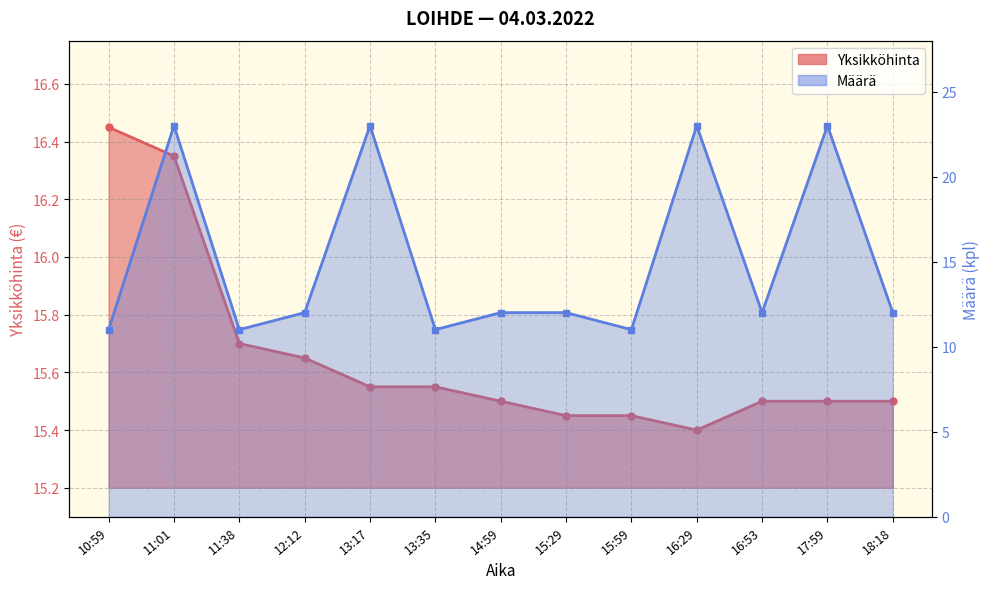

Which label corresponds to the smallest value in the chart?

10:59